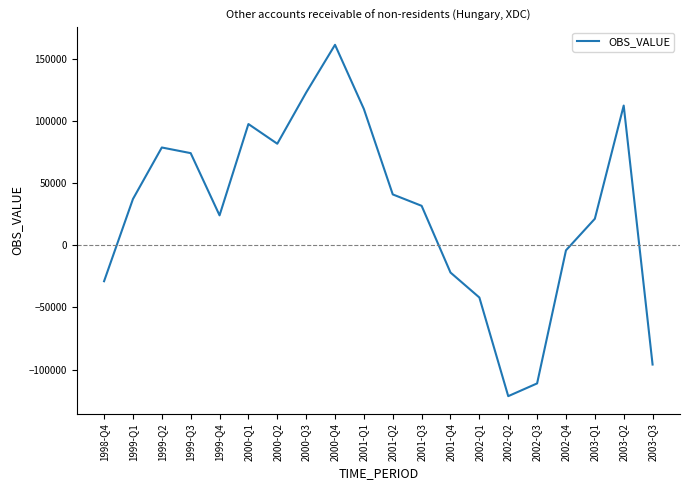

What is the change in value from 2002-Q2 to 2002-Q4?

+117185